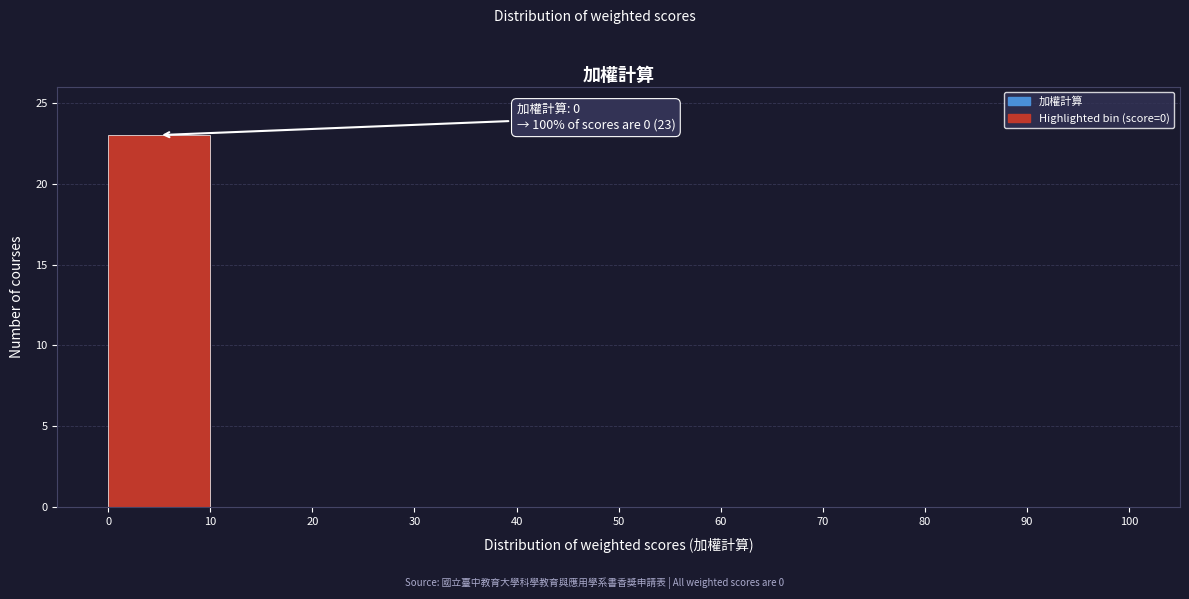

Over which range of the x-axis is the bar tallest?

0 to 10